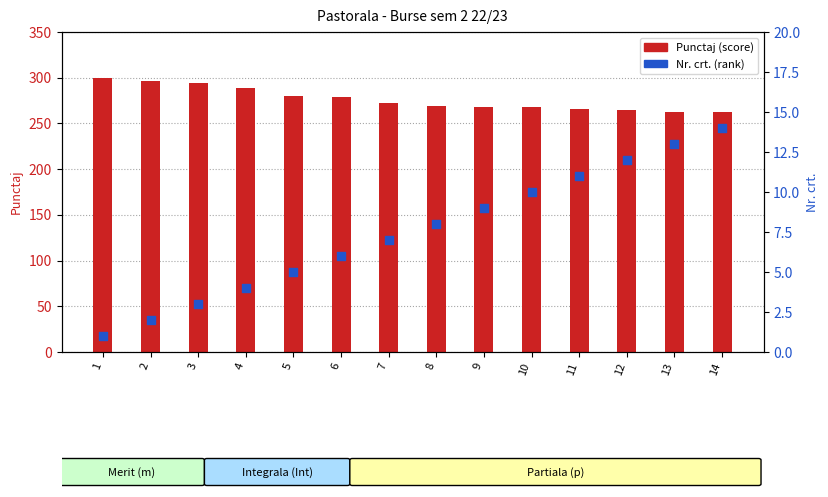

What are all the series names shown in the legend?

Punctaj (score), Nr. crt. (rank)